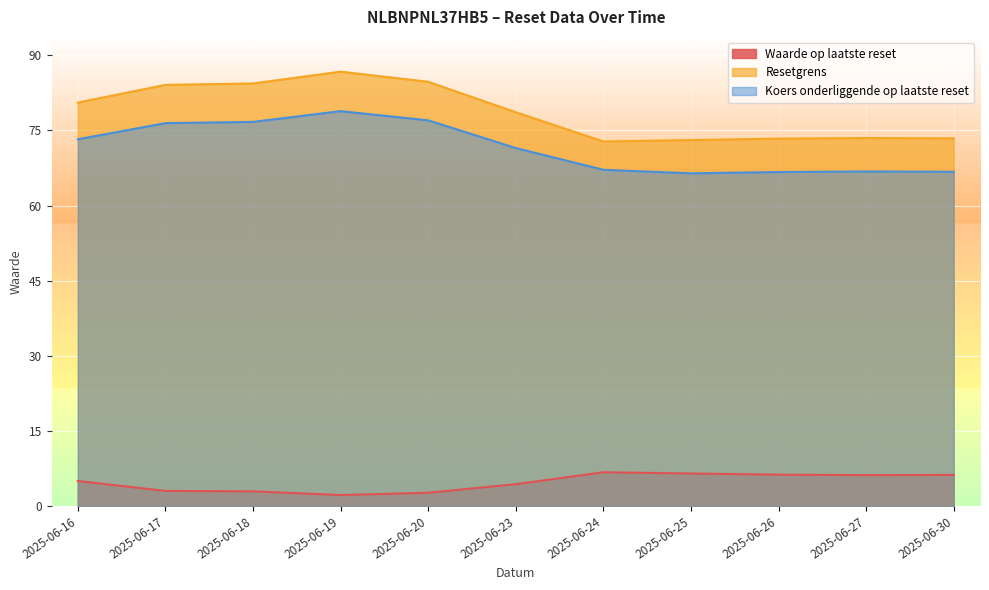

Between 2025-06-16 and 2025-06-17, which series saw the biggest shift?

Resetgrens